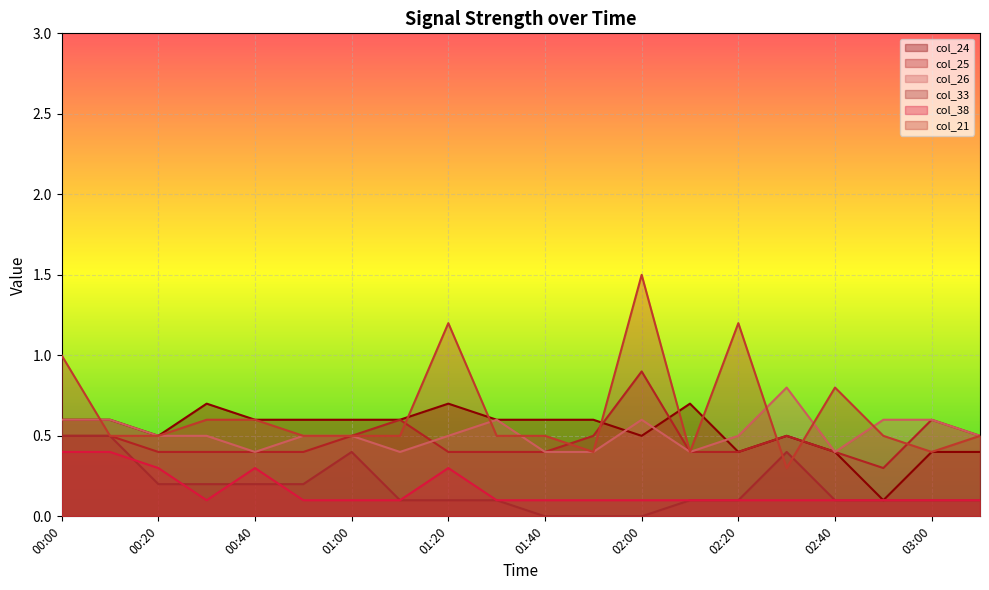

List the labels in order of col_26 value, smallest first.

00:40, 01:10, 01:40, 01:50, 02:10, 02:40, 00:20, 00:30, 00:50, 01:00, 01:20, 02:20, 03:10, 00:00, 00:10, 01:30, 02:00, 02:50, 03:00, 02:30